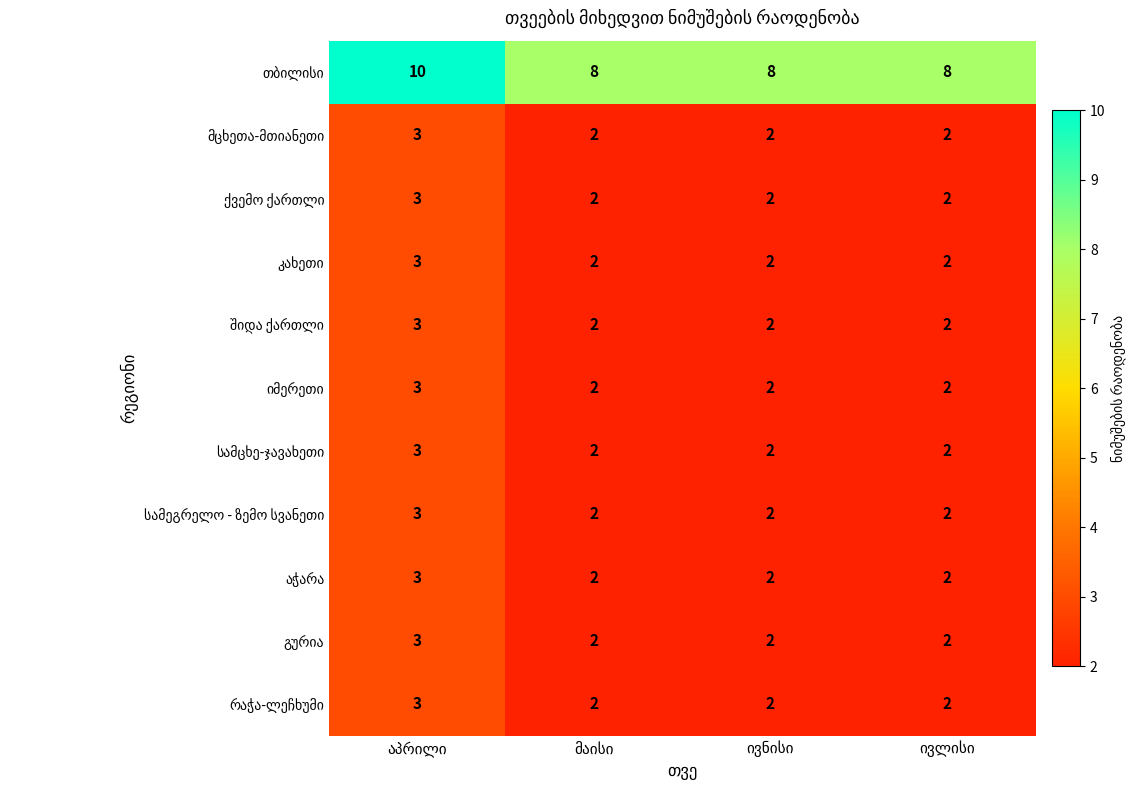

At how many categories does at least one series exceed 2?

4